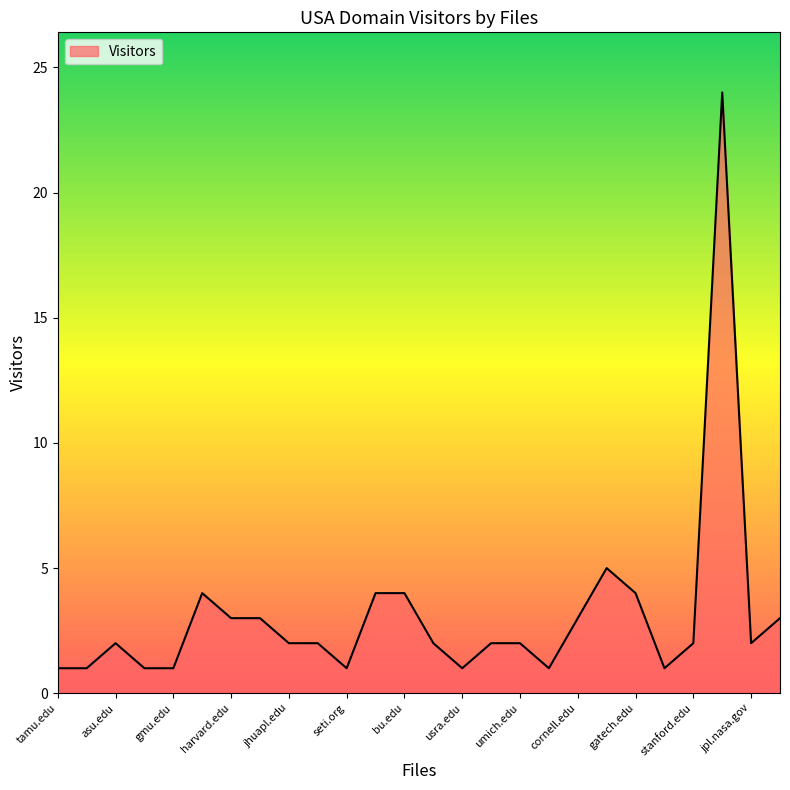

What is the maximum value shown in the chart?

24